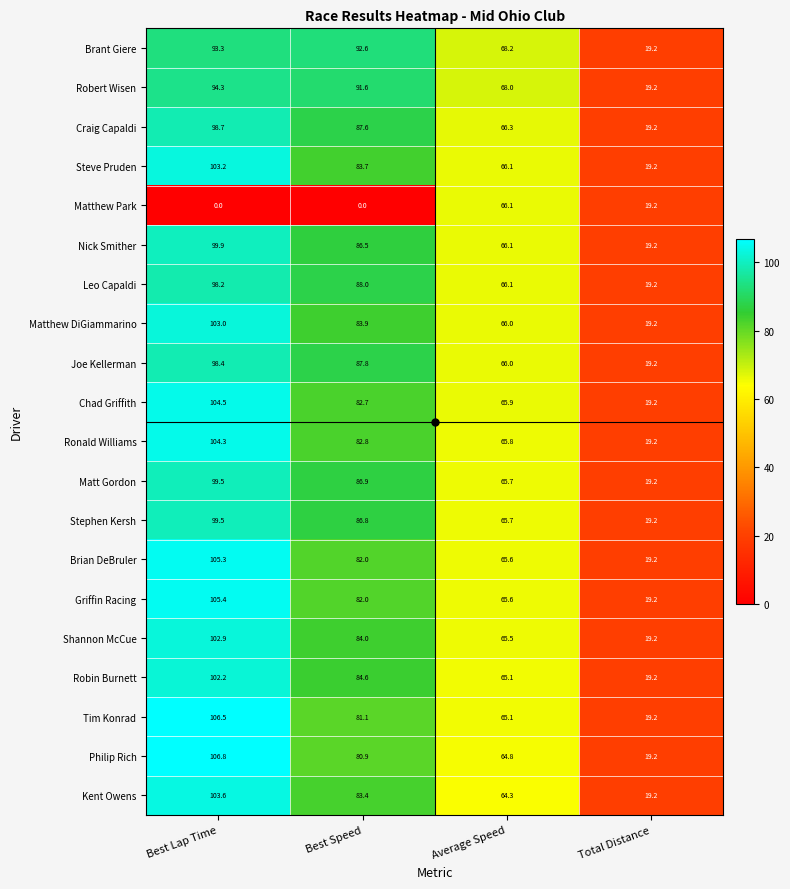

Count the number of data series in this chart.

20